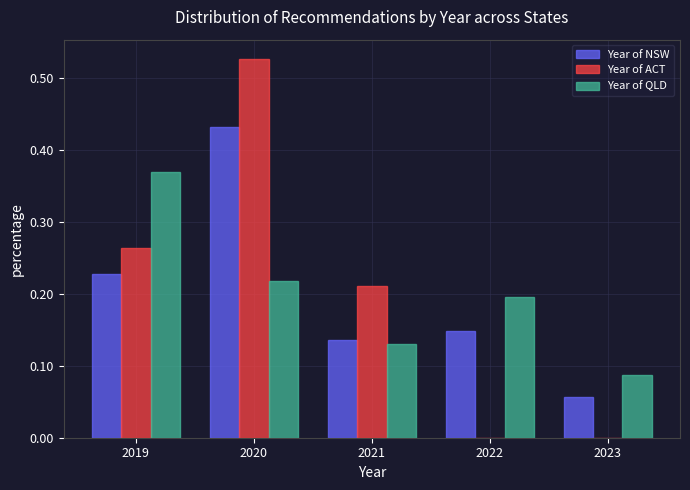

In the Year of QLD series, which range on the x-axis has the tallest bar?

2018.5 to 2019.5